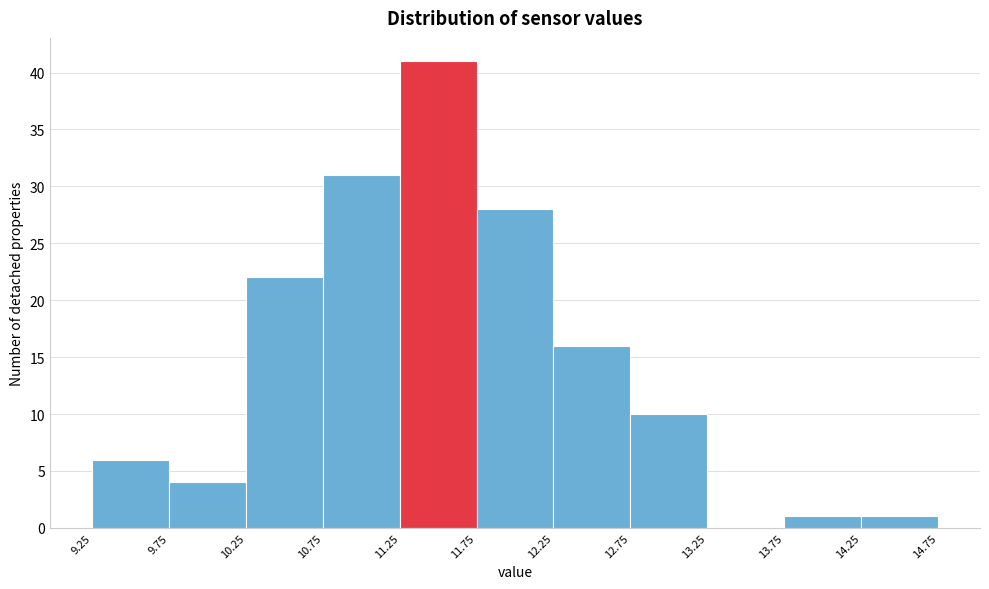

Reading left to right, list every bar in this chart as the range it spans on the x-axis followed by its height. The values are not printed on the chart, so give them approximately, as read against the axis.

9.25 to 9.75: 6
9.75 to 10.25: 4
10.25 to 10.75: 22
10.75 to 11.25: 31
11.25 to 11.75: 41
11.75 to 12.25: 28
12.25 to 12.75: 16
12.75 to 13.25: 10
13.25 to 13.75: 0
13.75 to 14.25: 1
14.25 to 14.75: 1